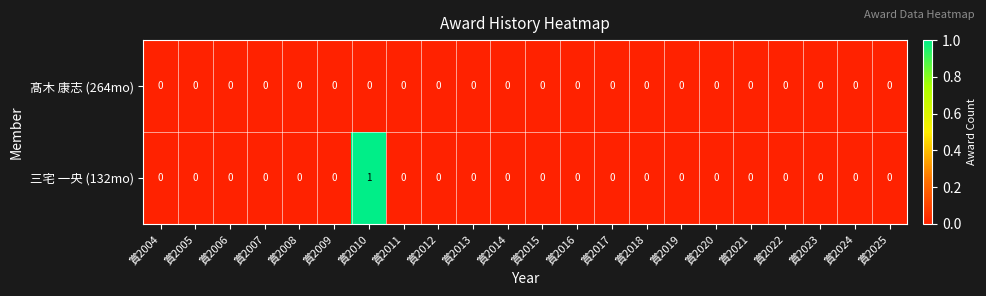

Count the 三宅 一央 (132mo) values in the range 0 to 1.

22